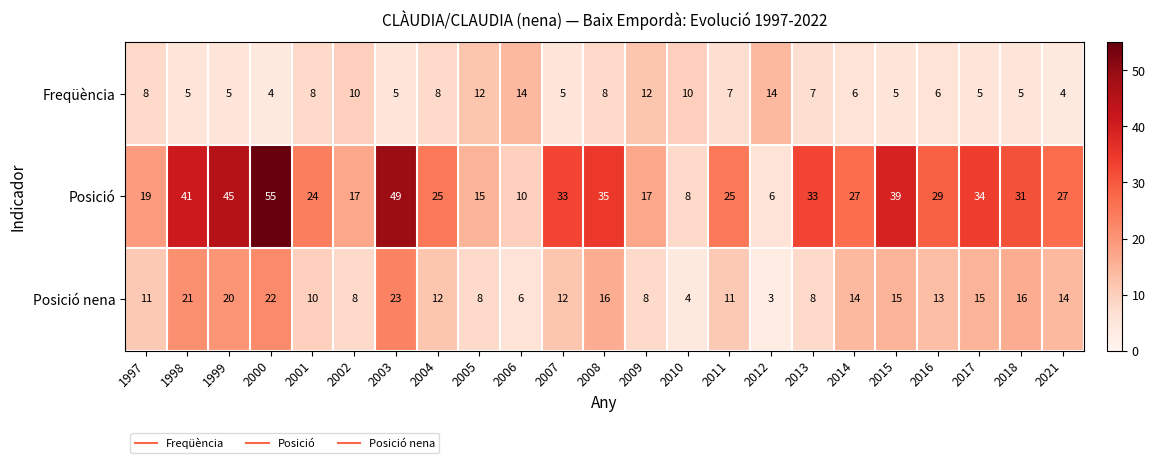

Which category has the lowest value across all series?

2012